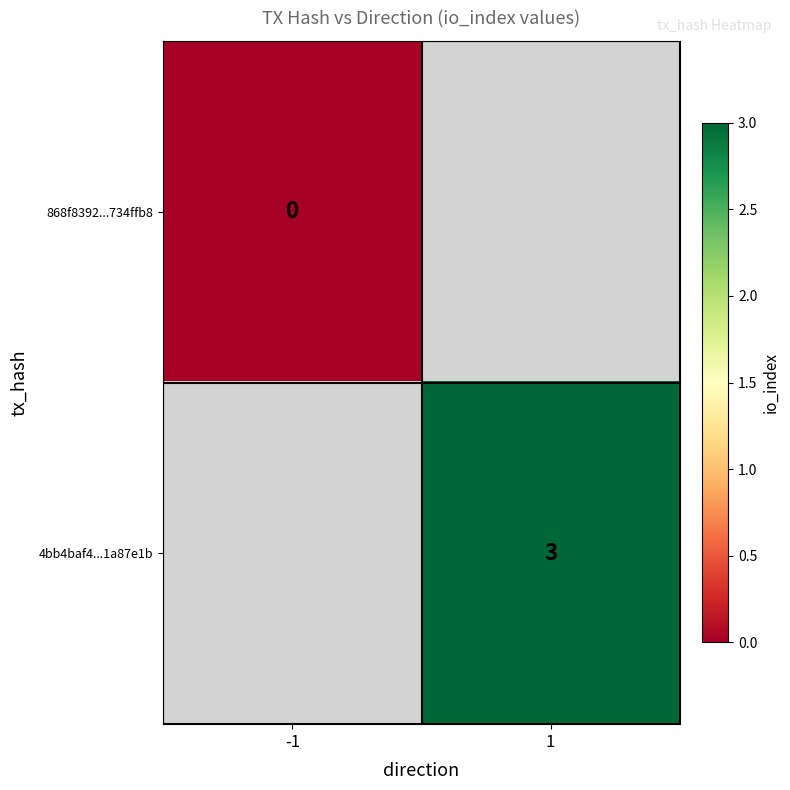

The 4bb4baf4...1a87e1b series shows 3 at 1. True or false?

True